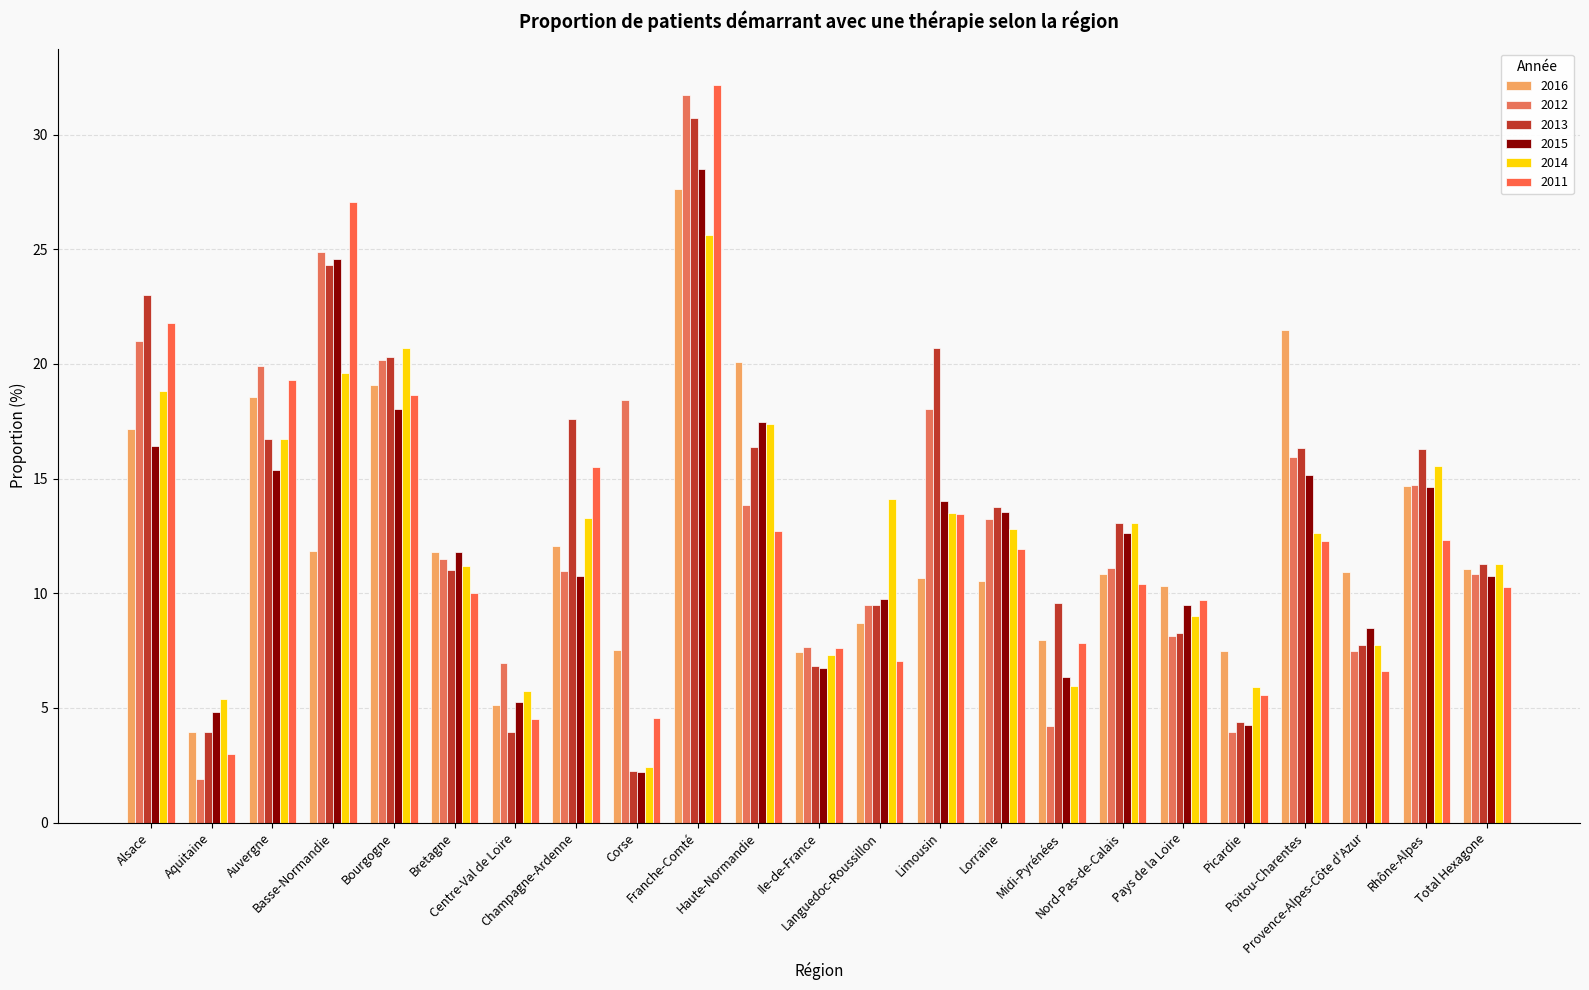

What is the difference between the maximum and second lowest values in the 2015 series?

24.2